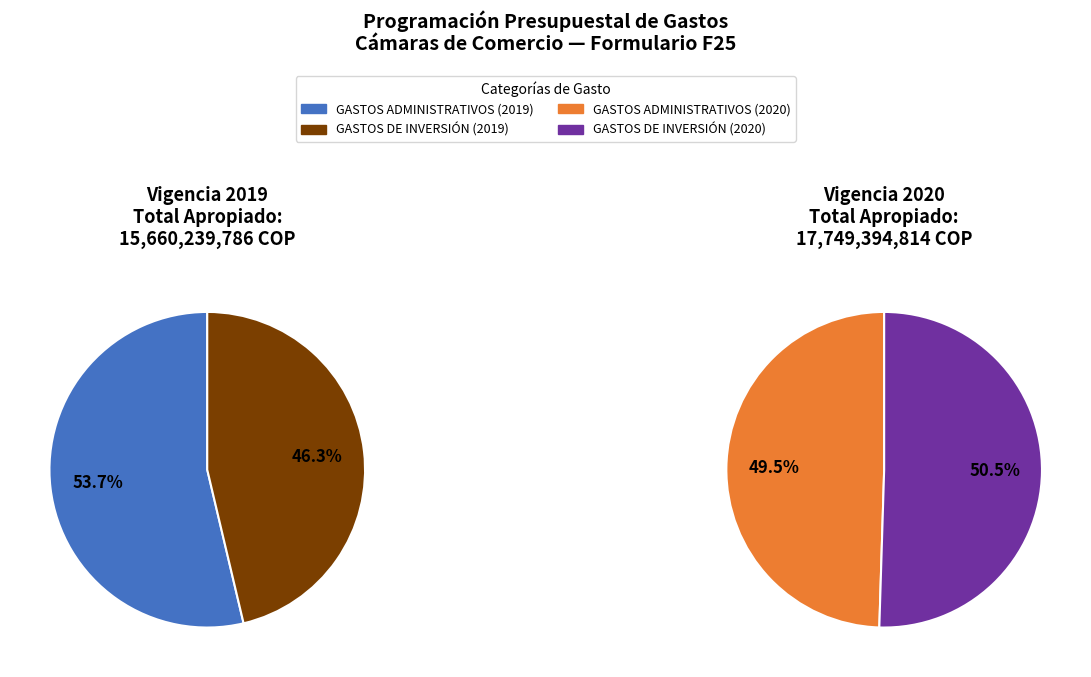

What percentage is the 2020 slice, to the nearest percent?

51%